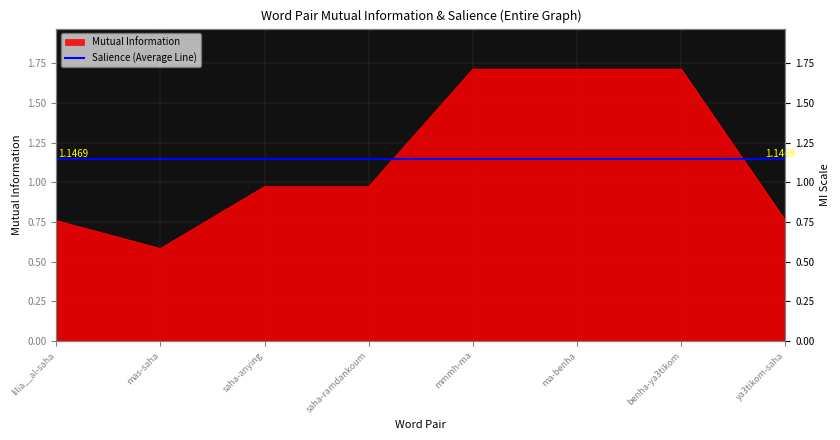

What position from the right is lilia__al-saha?

8